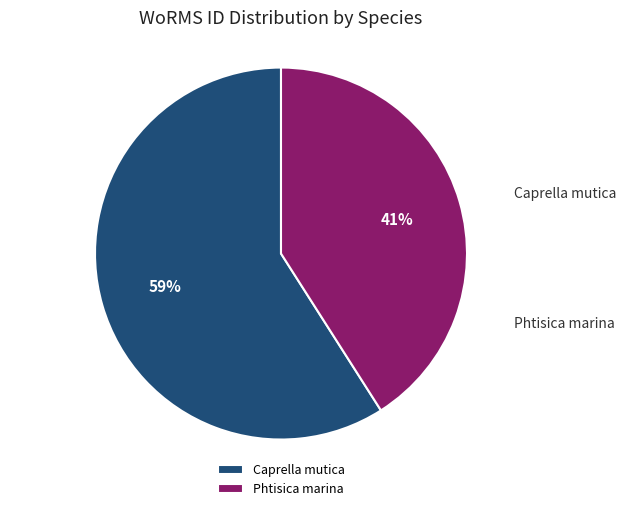

Which has a higher value, Caprella mutica or Phtisica marina?

Caprella mutica